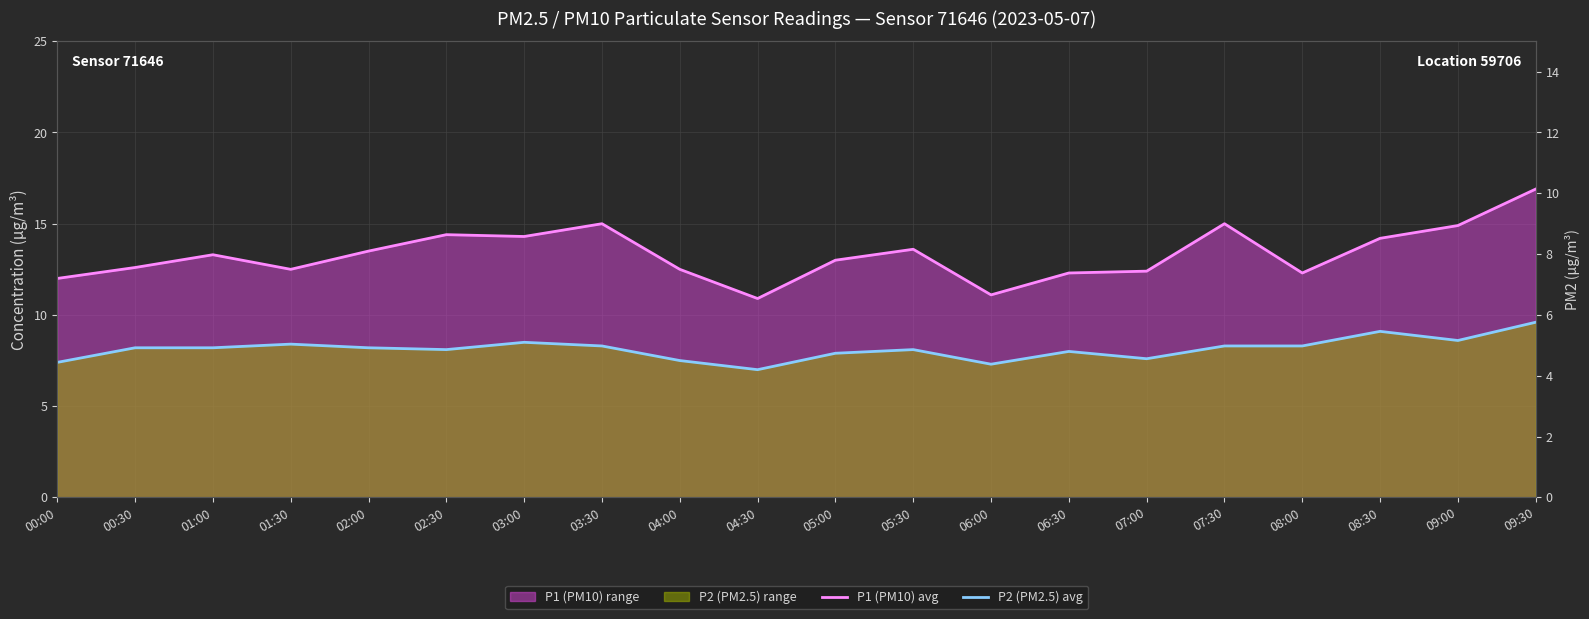

At how many categories does at least one series exceed 16?

1